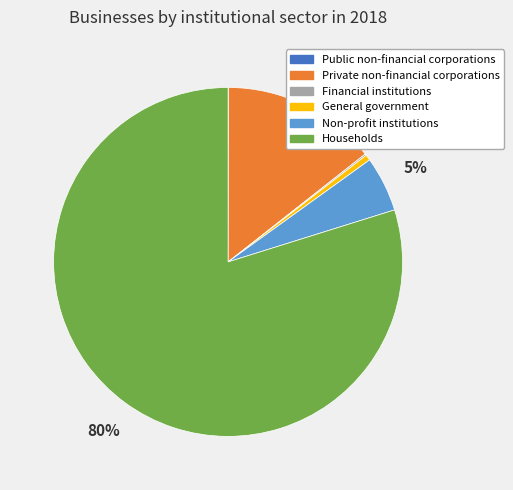

Between Households and General government, which is larger?

Households